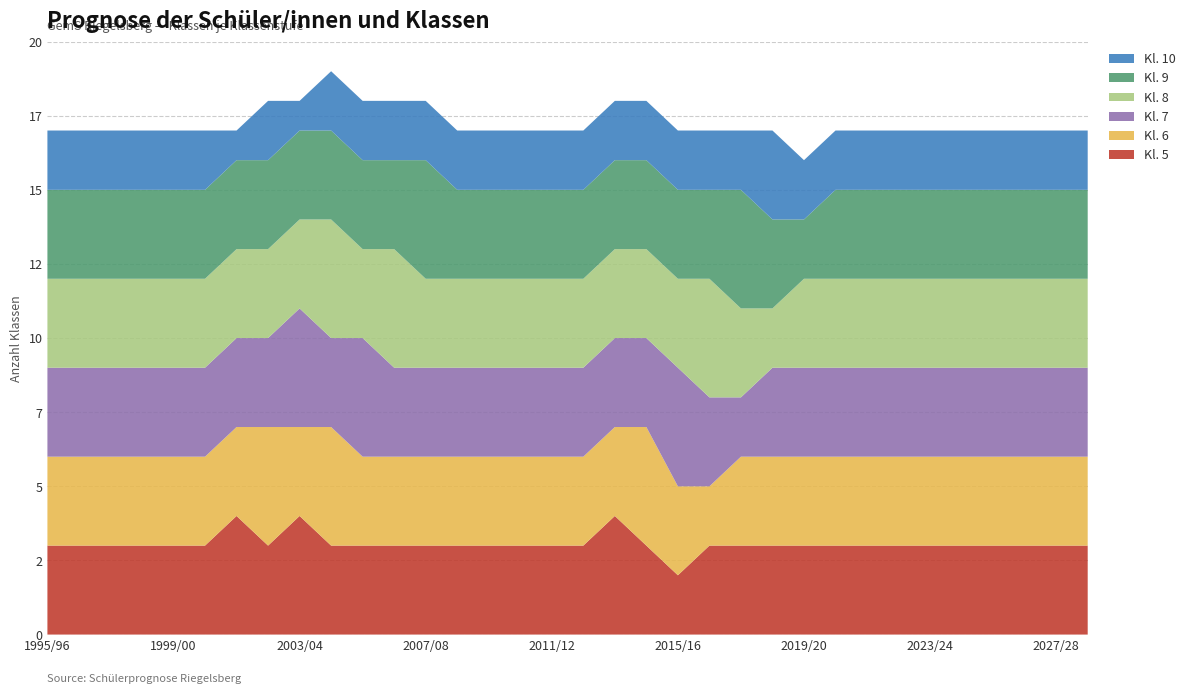

Reading right to left, extract all data points from this chart.

Kl. 5: 2028/29=3	2027/28=3	2026/27=3	2025/26=3	2024/25=3	2023/24=3	2022/23=3	2021/22=3	2020/21=3	2019/20=3	2018/19=3	2017/18=3	2016/17=3	2015/16=2	2014/15=3	2013/14=4	2012/13=3	2011/12=3	2010/11=3	2009/10=3	2008/09=3	2007/08=3	2006/07=3	2005/06=3	2004/05=3	2003/04=4	2002/03=3	2001/02=4	2000/01=3	1999/00=3	1998/99=3	1997/98=3	1996/97=3	1995/96=3
Kl. 6: 2028/29=3	2027/28=3	2026/27=3	2025/26=3	2024/25=3	2023/24=3	2022/23=3	2021/22=3	2020/21=3	2019/20=3	2018/19=3	2017/18=3	2016/17=2	2015/16=3	2014/15=4	2013/14=3	2012/13=3	2011/12=3	2010/11=3	2009/10=3	2008/09=3	2007/08=3	2006/07=3	2005/06=3	2004/05=4	2003/04=3	2002/03=4	2001/02=3	2000/01=3	1999/00=3	1998/99=3	1997/98=3	1996/97=3	1995/96=3
Kl. 7: 2028/29=3	2027/28=3	2026/27=3	2025/26=3	2024/25=3	2023/24=3	2022/23=3	2021/22=3	2020/21=3	2019/20=3	2018/19=3	2017/18=2	2016/17=3	2015/16=4	2014/15=3	2013/14=3	2012/13=3	2011/12=3	2010/11=3	2009/10=3	2008/09=3	2007/08=3	2006/07=3	2005/06=4	2004/05=3	2003/04=4	2002/03=3	2001/02=3	2000/01=3	1999/00=3	1998/99=3	1997/98=3	1996/97=3	1995/96=3
Kl. 8: 2028/29=3	2027/28=3	2026/27=3	2025/26=3	2024/25=3	2023/24=3	2022/23=3	2021/22=3	2020/21=3	2019/20=3	2018/19=2	2017/18=3	2016/17=4	2015/16=3	2014/15=3	2013/14=3	2012/13=3	2011/12=3	2010/11=3	2009/10=3	2008/09=3	2007/08=3	2006/07=4	2005/06=3	2004/05=4	2003/04=3	2002/03=3	2001/02=3	2000/01=3	1999/00=3	1998/99=3	1997/98=3	1996/97=3	1995/96=3
Kl. 9: 2028/29=3	2027/28=3	2026/27=3	2025/26=3	2024/25=3	2023/24=3	2022/23=3	2021/22=3	2020/21=3	2019/20=2	2018/19=3	2017/18=4	2016/17=3	2015/16=3	2014/15=3	2013/14=3	2012/13=3	2011/12=3	2010/11=3	2009/10=3	2008/09=3	2007/08=4	2006/07=3	2005/06=3	2004/05=3	2003/04=3	2002/03=3	2001/02=3	2000/01=3	1999/00=3	1998/99=3	1997/98=3	1996/97=3	1995/96=3
Kl. 10: 2028/29=2	2027/28=2	2026/27=2	2025/26=2	2024/25=2	2023/24=2	2022/23=2	2021/22=2	2020/21=2	2019/20=2	2018/19=3	2017/18=2	2016/17=2	2015/16=2	2014/15=2	2013/14=2	2012/13=2	2011/12=2	2010/11=2	2009/10=2	2008/09=2	2007/08=2	2006/07=2	2005/06=2	2004/05=2	2003/04=1	2002/03=2	2001/02=1	2000/01=2	1999/00=2	1998/99=2	1997/98=2	1996/97=2	1995/96=2